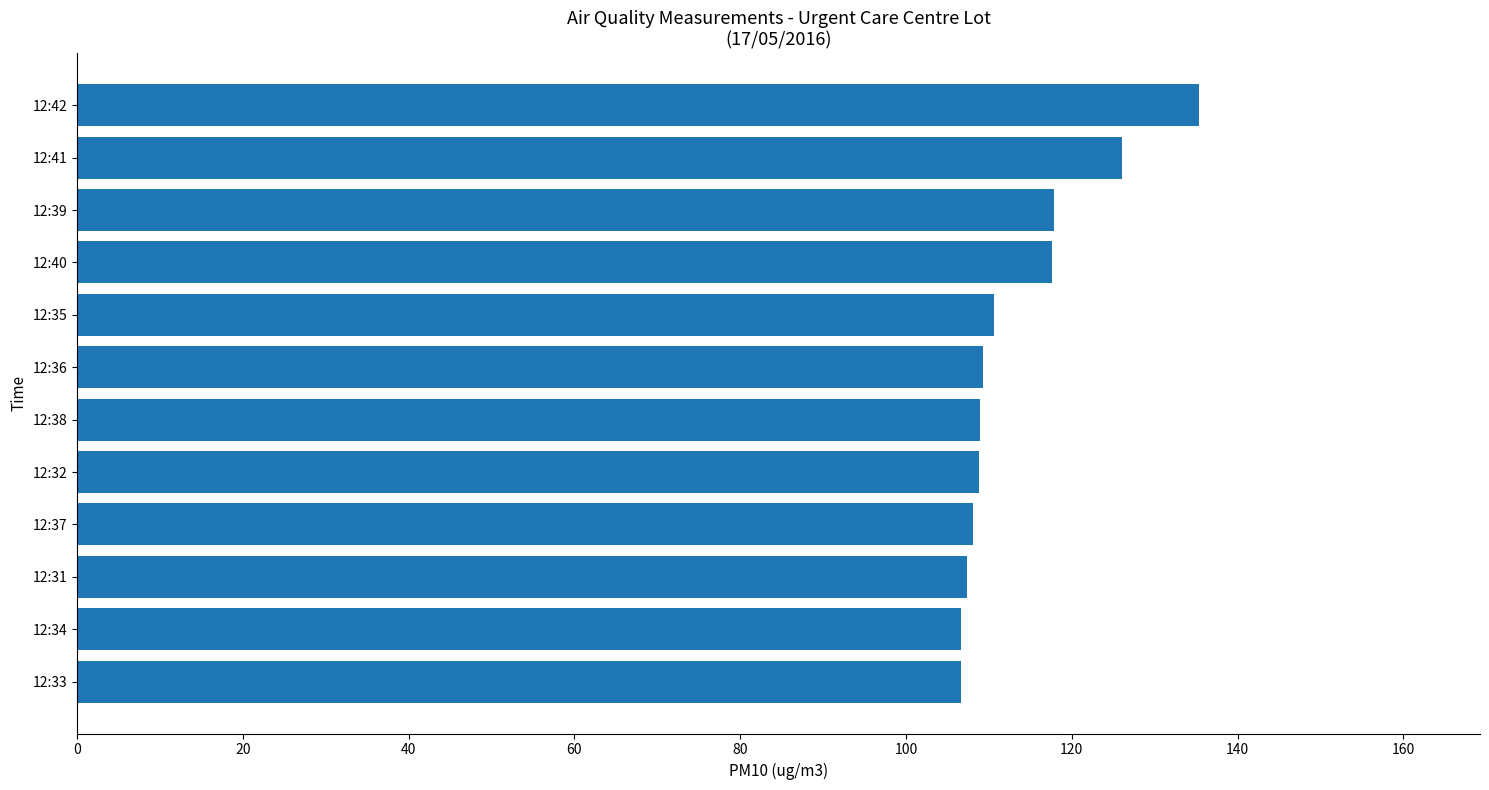

What is the difference between the maximum and minimum values?

28.8